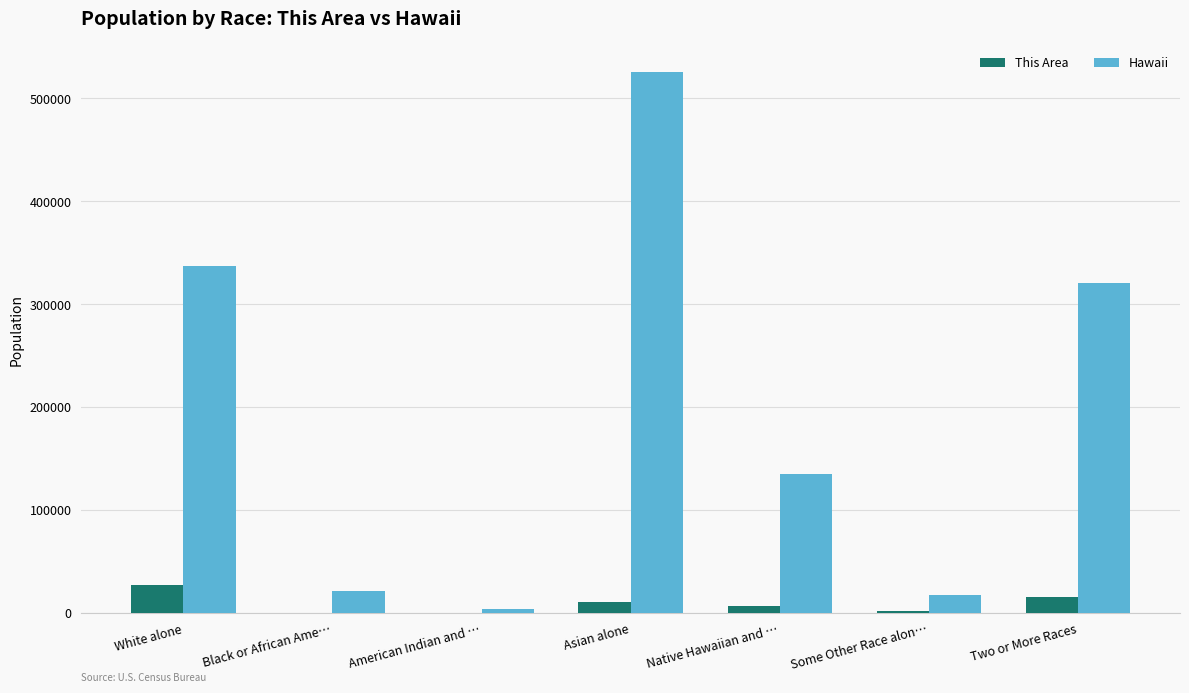

What is the greatest value displayed?

525078